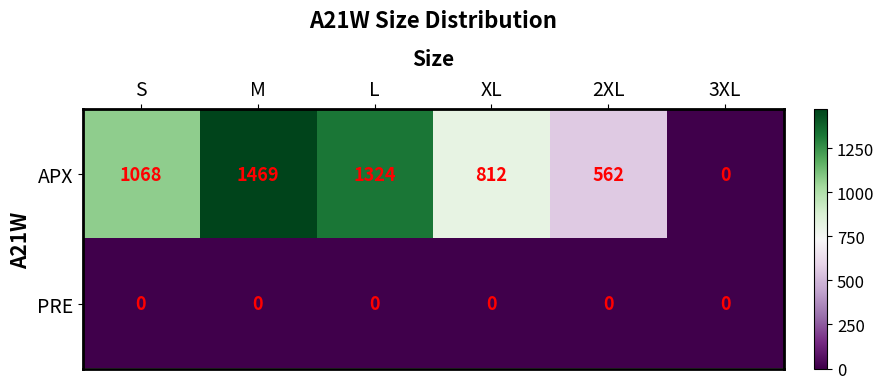

Which series has the largest total across all categories?

APX